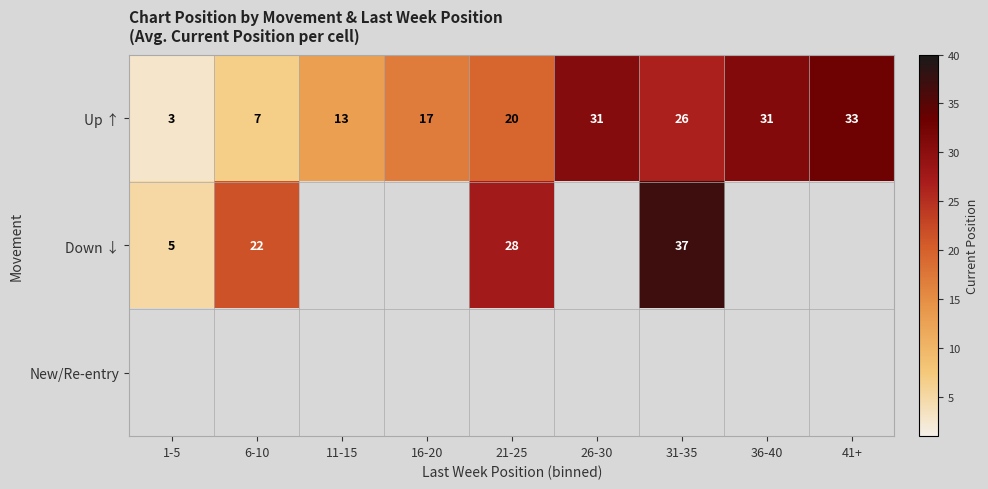

How many values in the Up ↑ series exceed 19?

5